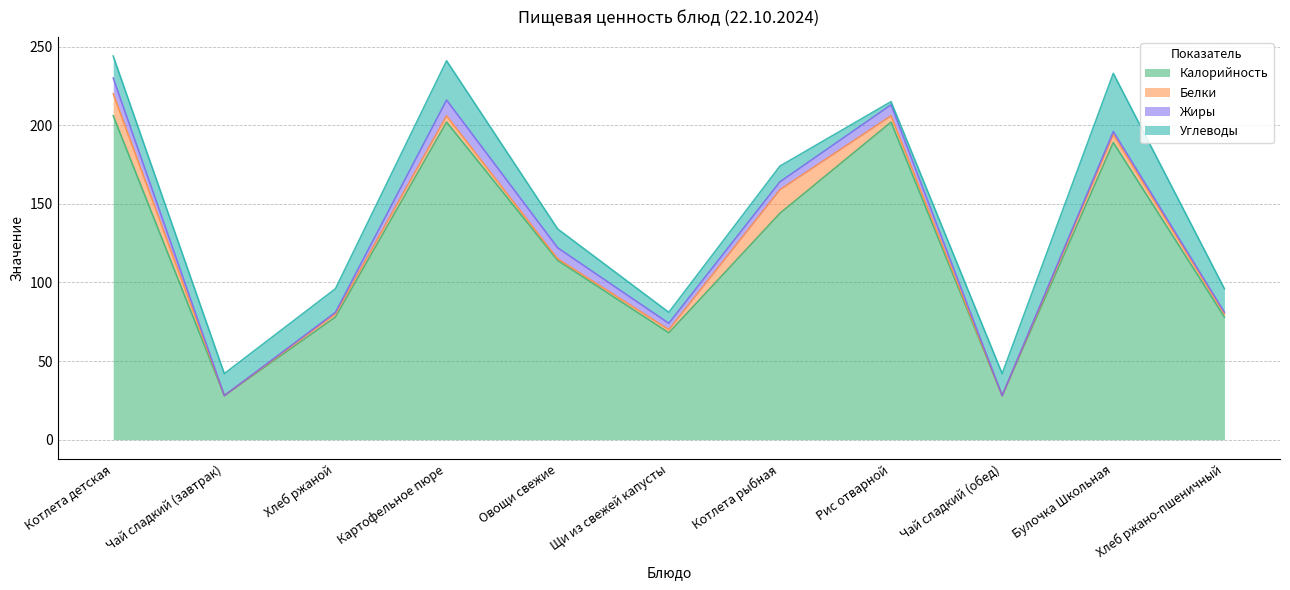

What is the spread (max minus min) of values at Чай сладкий (обед)?

28